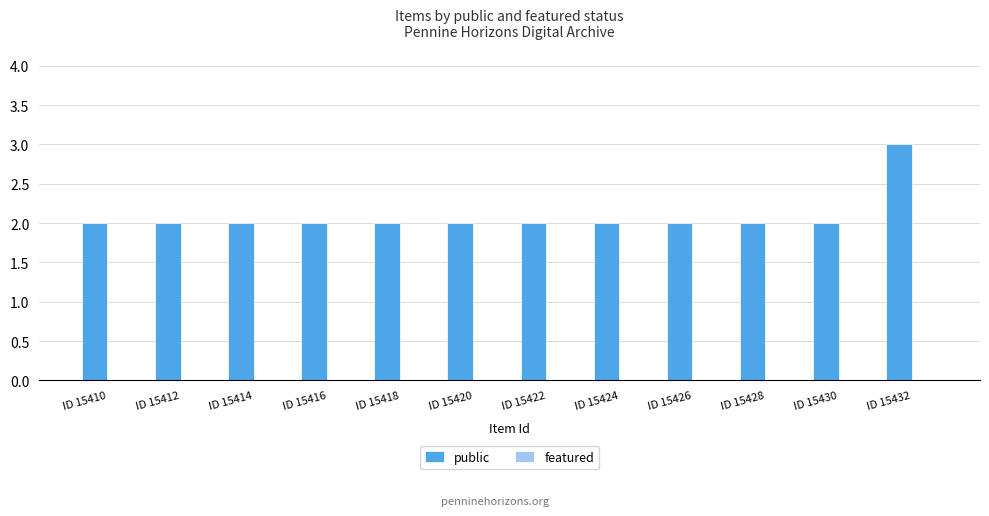

Reading right to left, what are all the values shown in this chart?

ID 15432=3	ID 15430=2	ID 15428=2	ID 15426=2	ID 15424=2	ID 15422=2	ID 15420=2	ID 15418=2	ID 15416=2	ID 15414=2	ID 15412=2	ID 15410=2